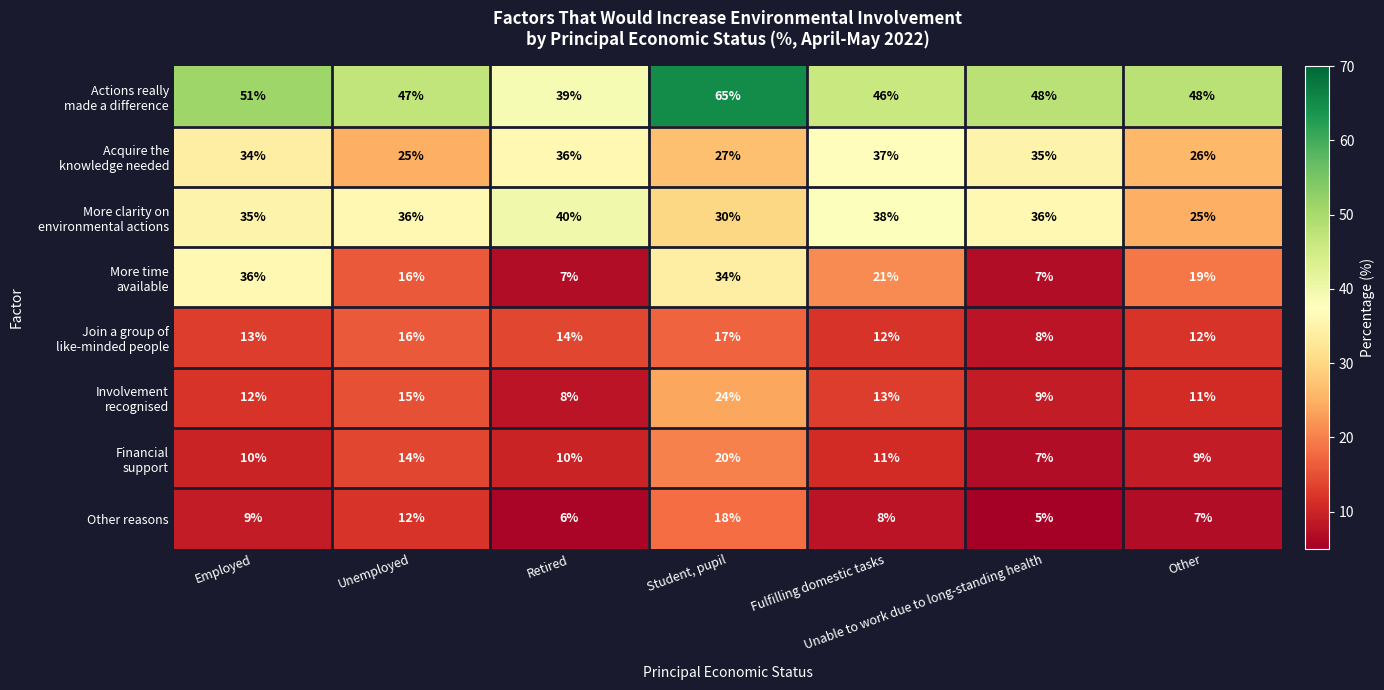

Which label corresponds to the largest value in the chart?

Student, pupil